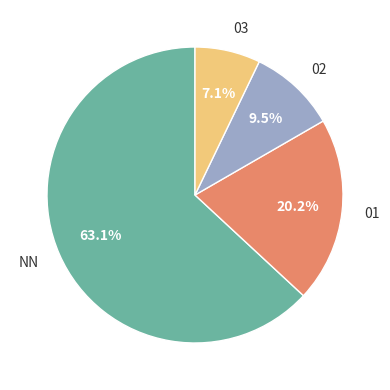

To the nearest percent, what is the difference between the largest and smallest slice percentages?

56%